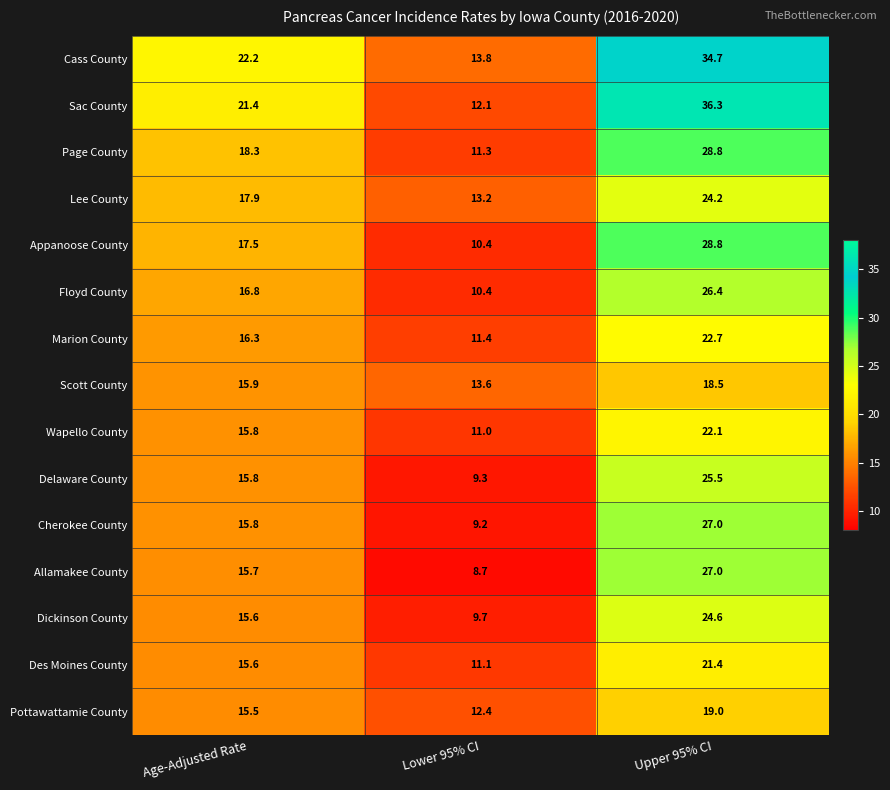

Which category has the highest value across all series?

Upper 95% CI